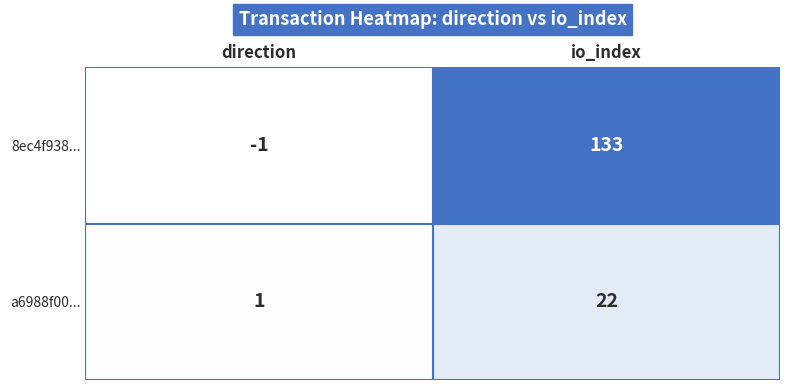

What is the sum of all a6988f00... values?

23